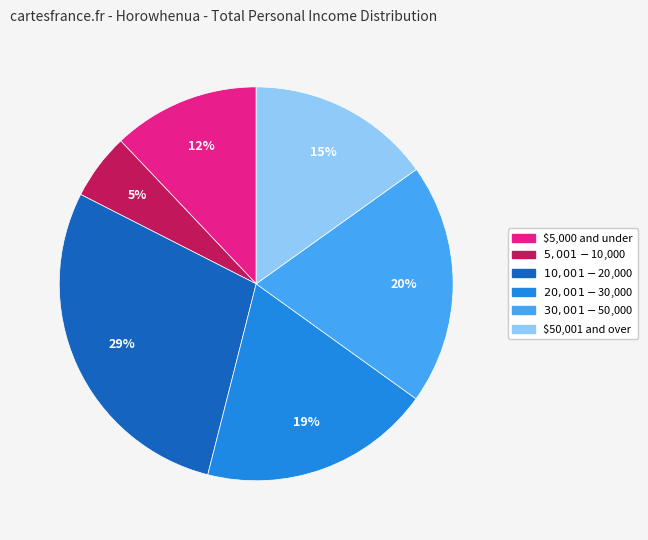

To the nearest percent, what portion does $30,001-$50,000 represent?

20%